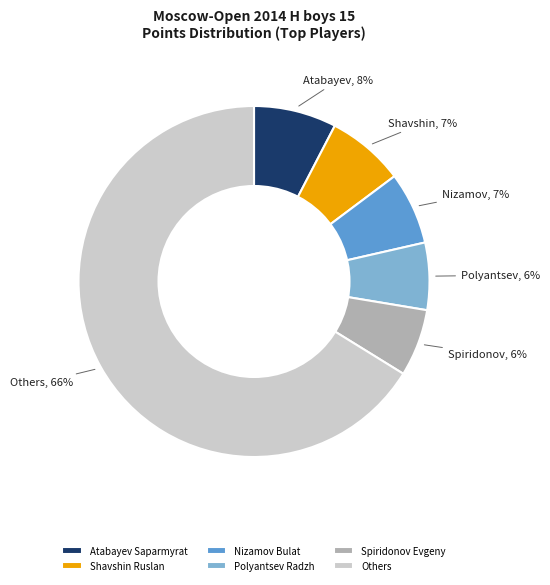

Which category has the biggest portion of the pie?

Others